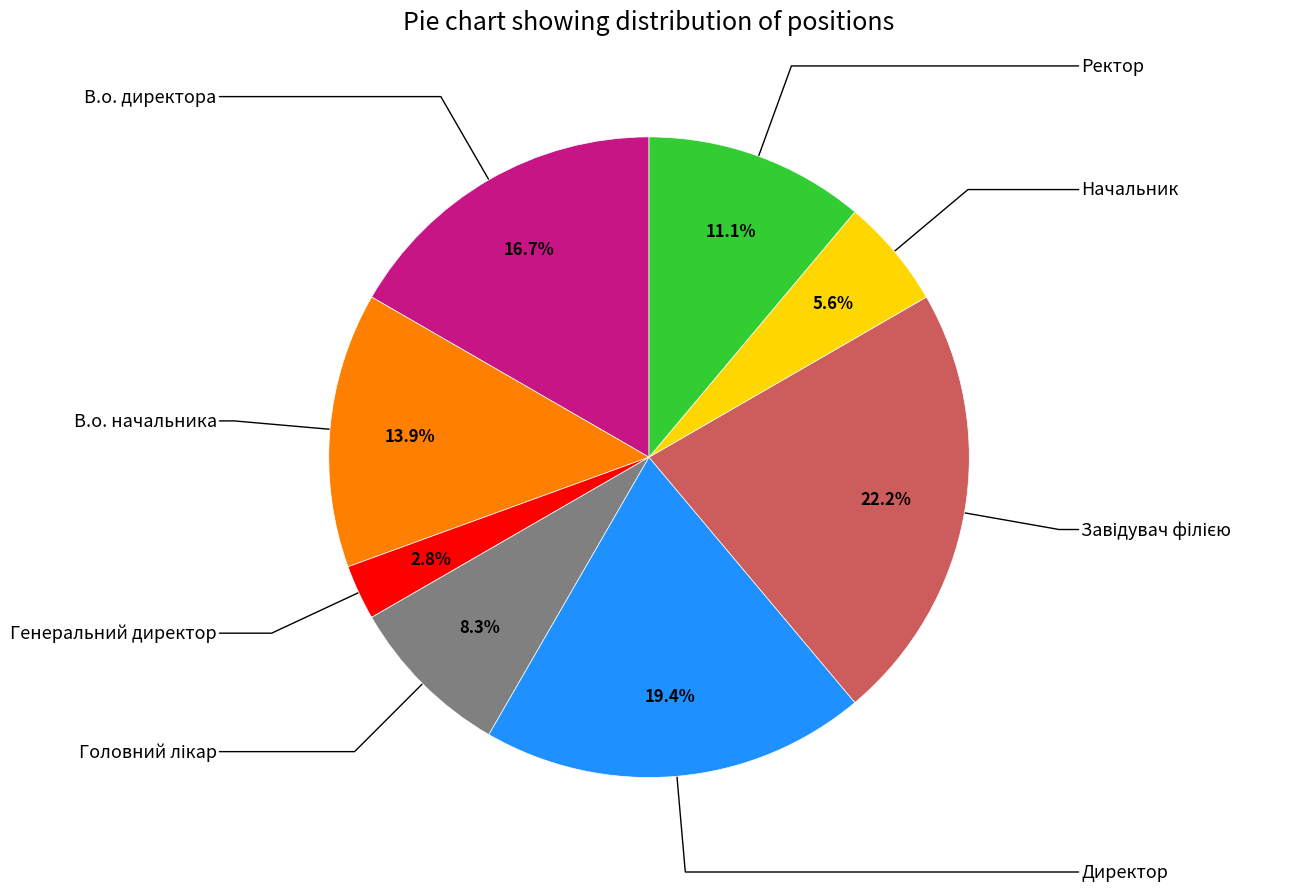

Is there a majority slice in this chart?

No